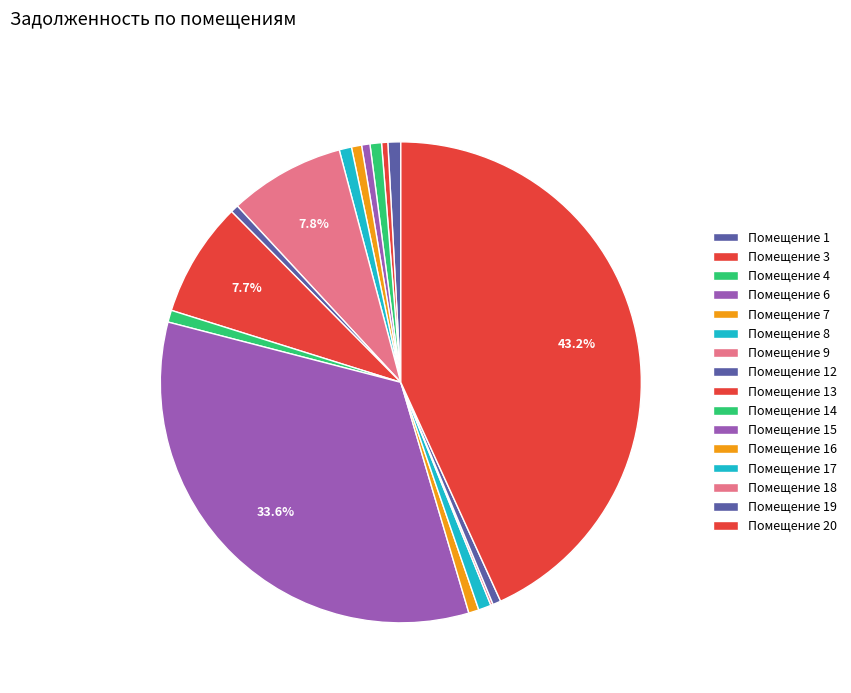

Rank the categories by value from lowest to highest.

18, 3, 12, 19, 6, 7, 16, 4, 14, 8, 17, 1, 13, 9, 15, 20